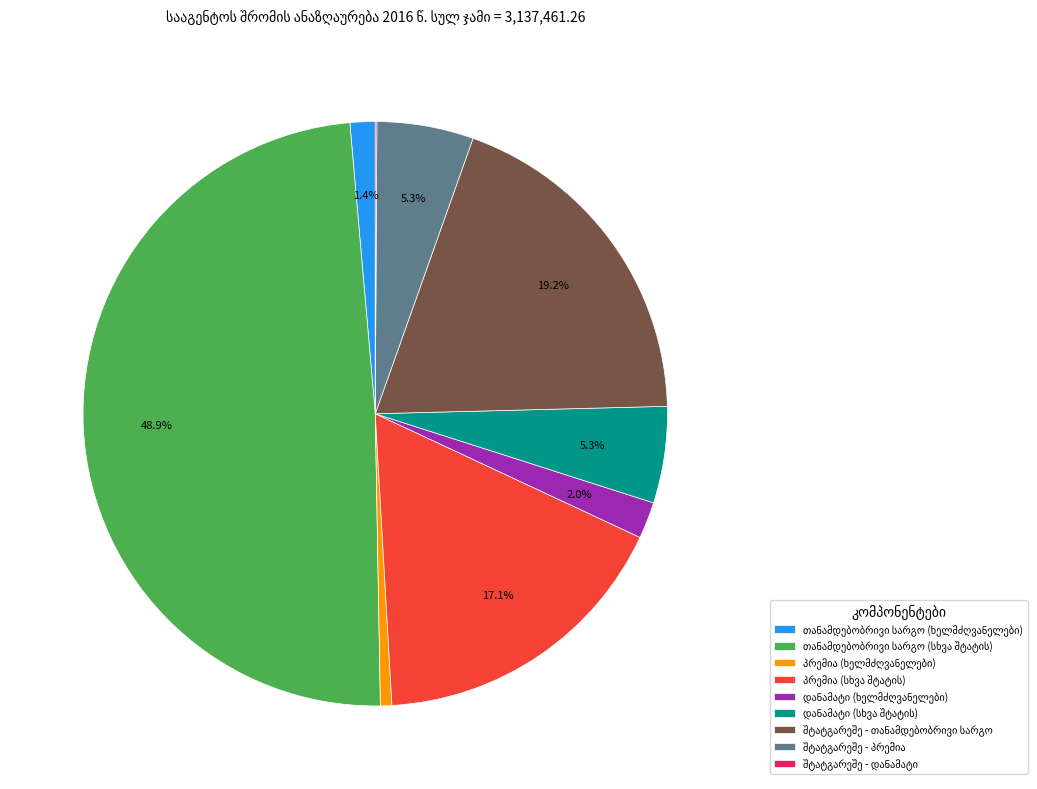

Is there any slice that represents more than half of the pie?

No